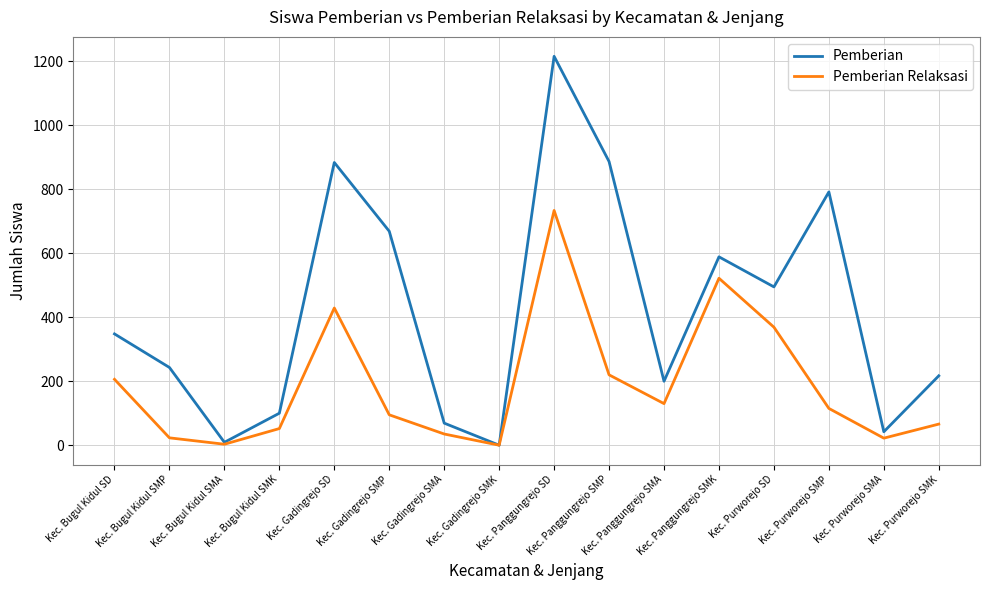

Which series has the widest spread of values?

Pemberian